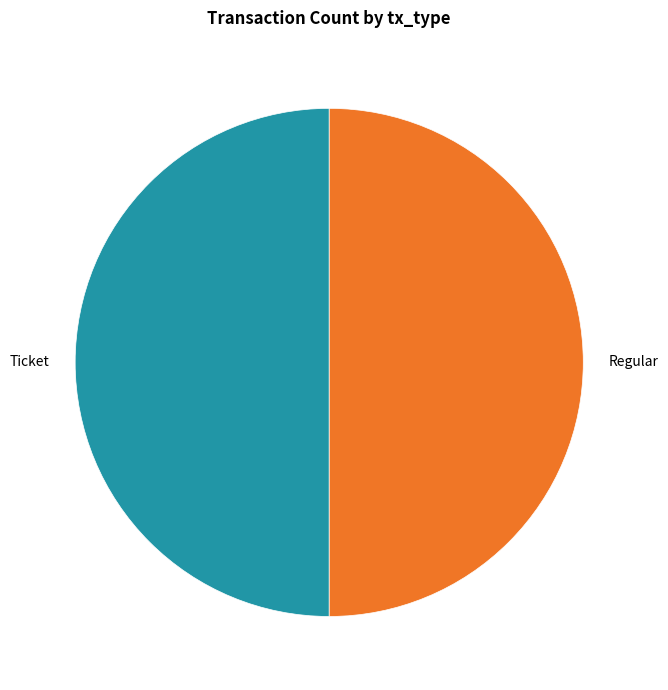

Is it true that Regular is 50% of the pie?

True